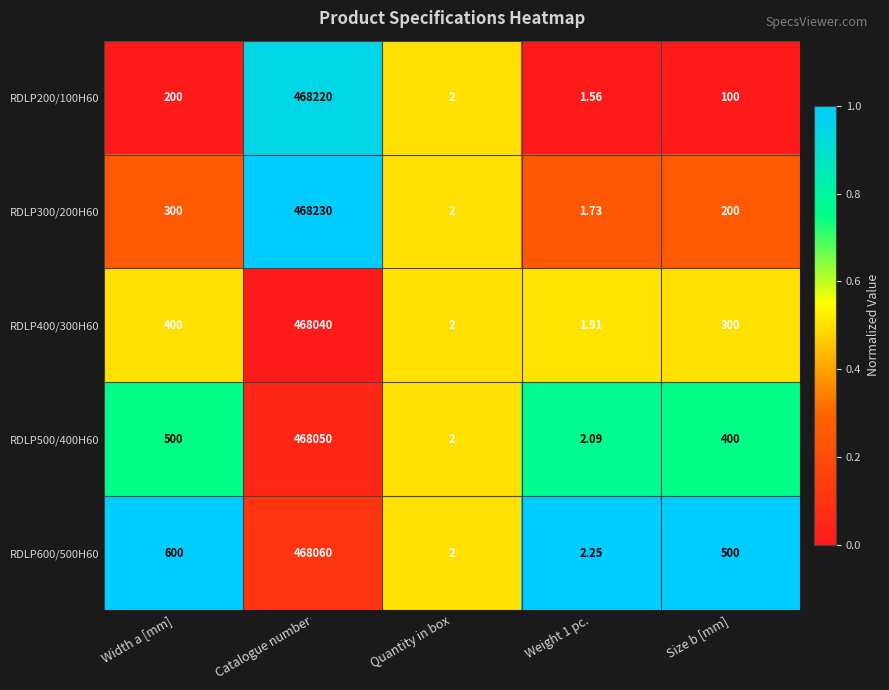

At which label does RDLP500/400H60 reach its minimum?

Quantity in box